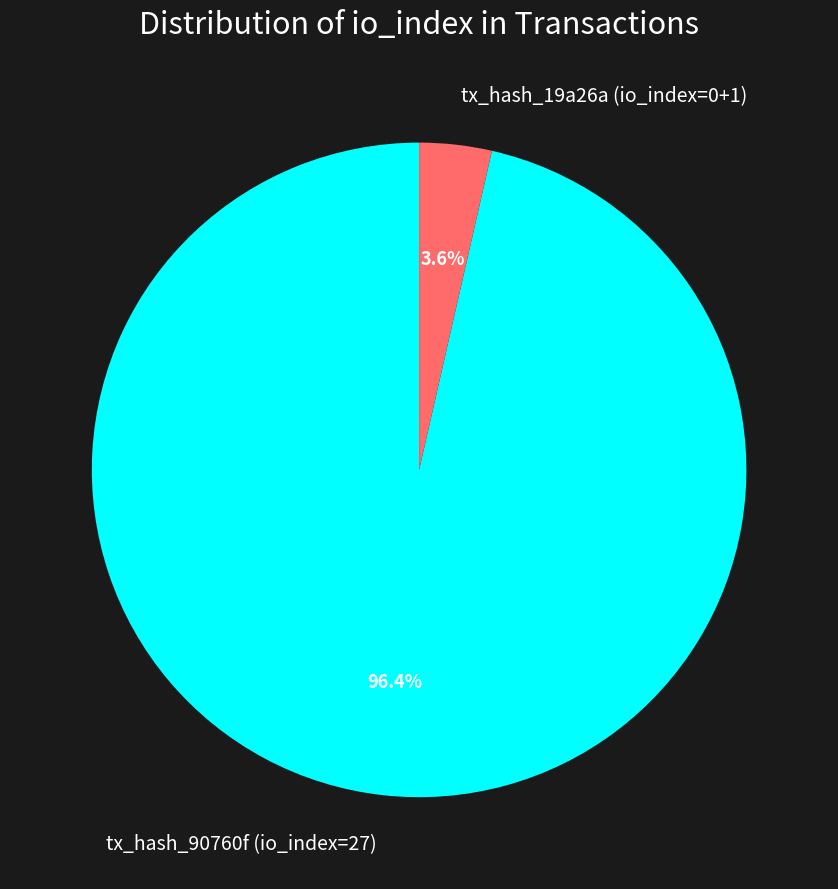

Which category has the smallest portion of the pie?

tx_hash_19a26a (io_index=0+1)